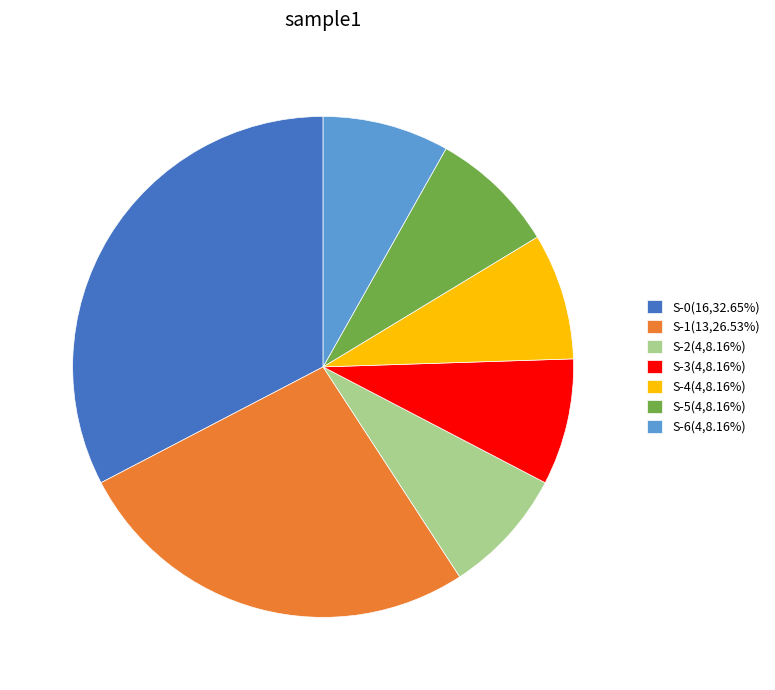

What is the ratio of the value at S-0(16,32.65%) to the value at S-1(13,26.53%)?

1.2